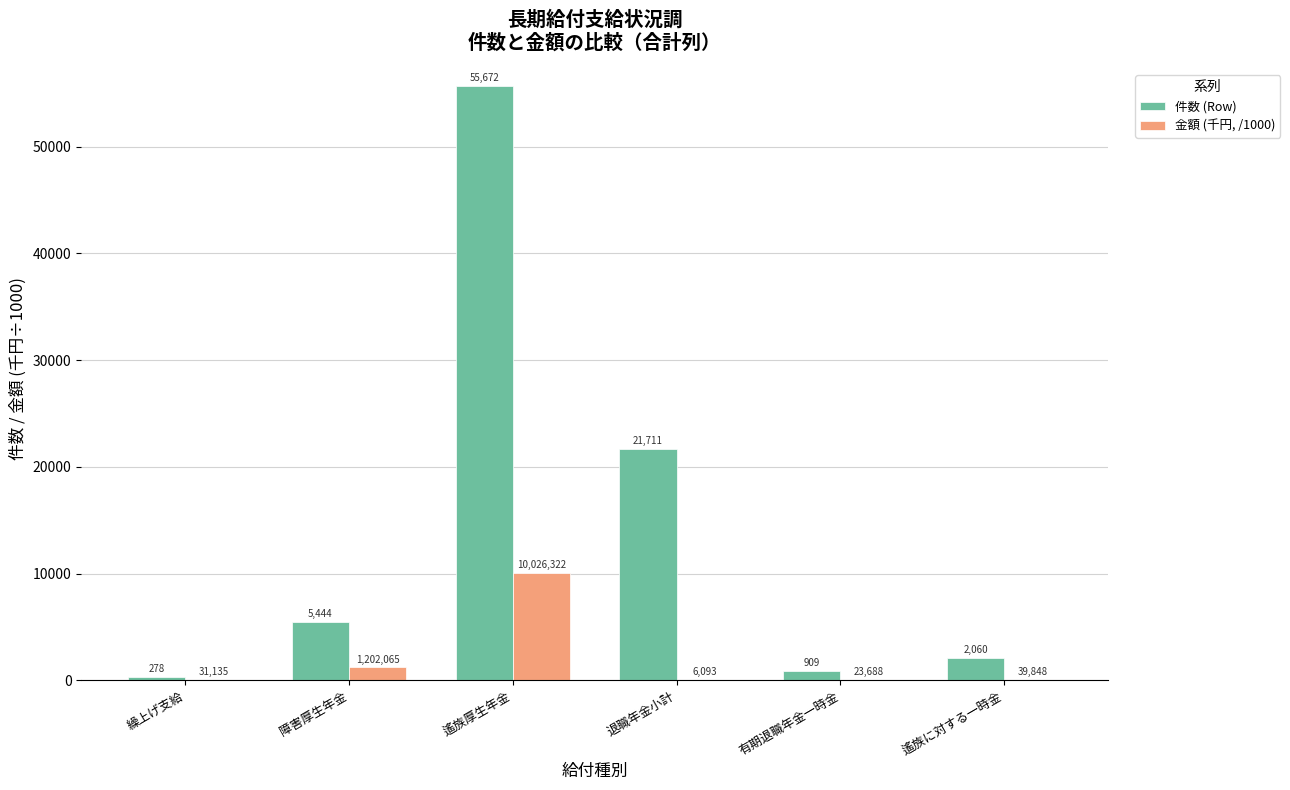

At which category does the chart reach its peak across all series?

遙族厚生年金